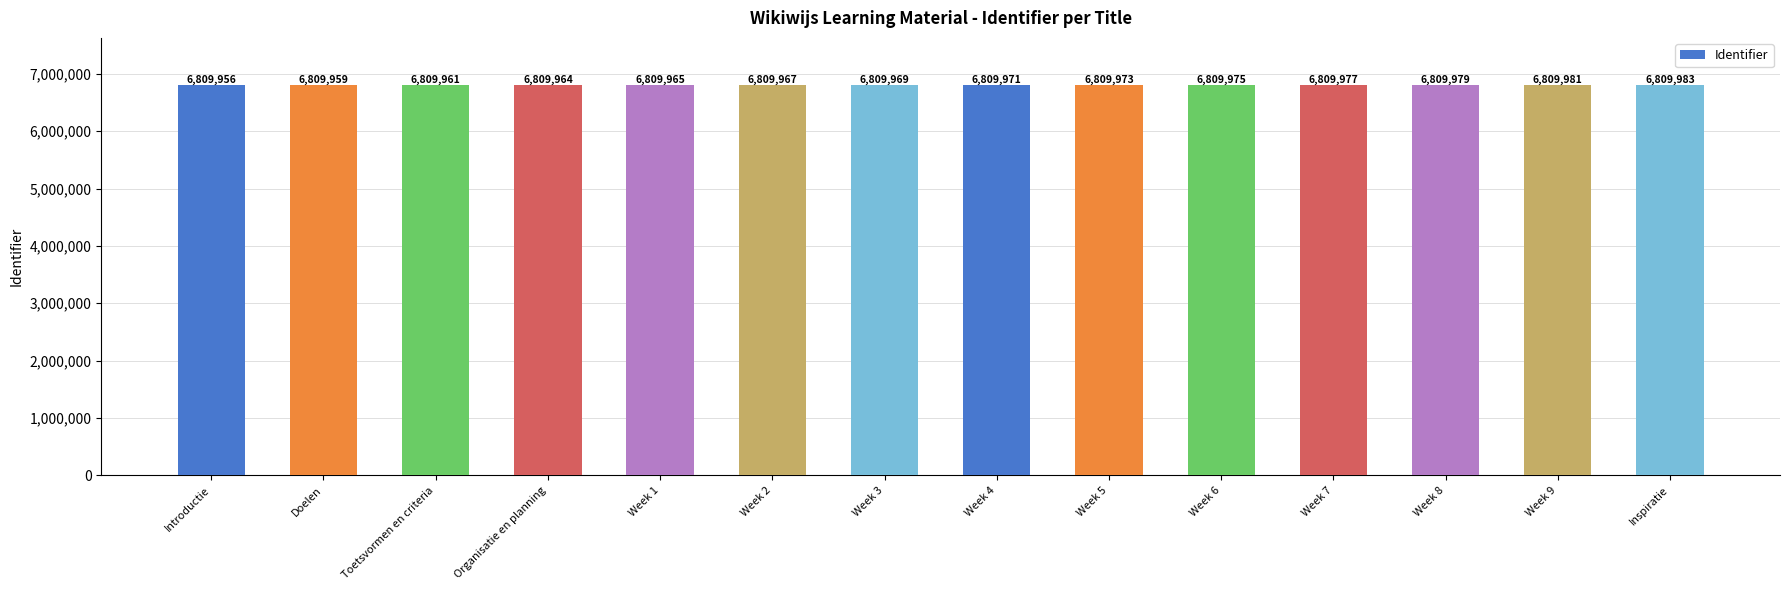

What position from the left is Organisatie en planning?

4